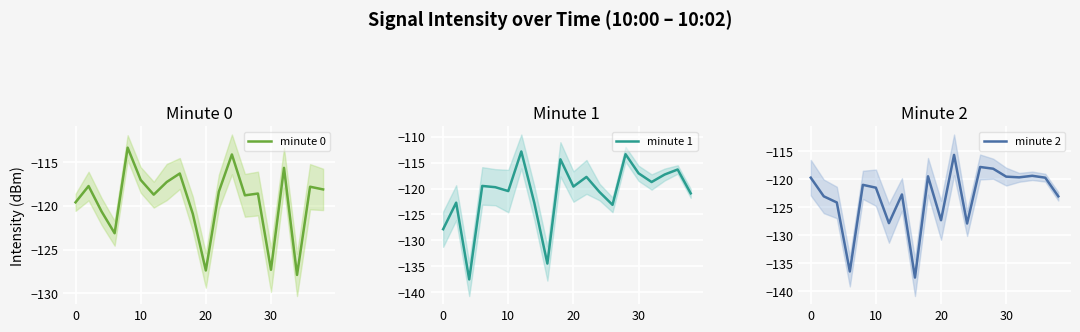

What is the highest value of the minute 0 series?

-113.4